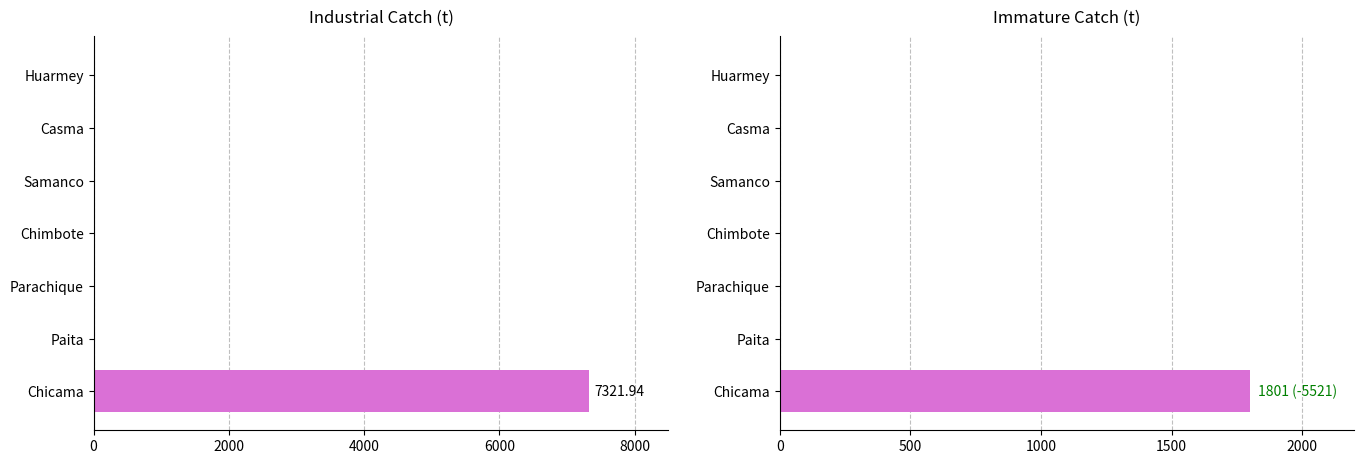

Which series has the largest total across all categories?

Industrial (Ind)